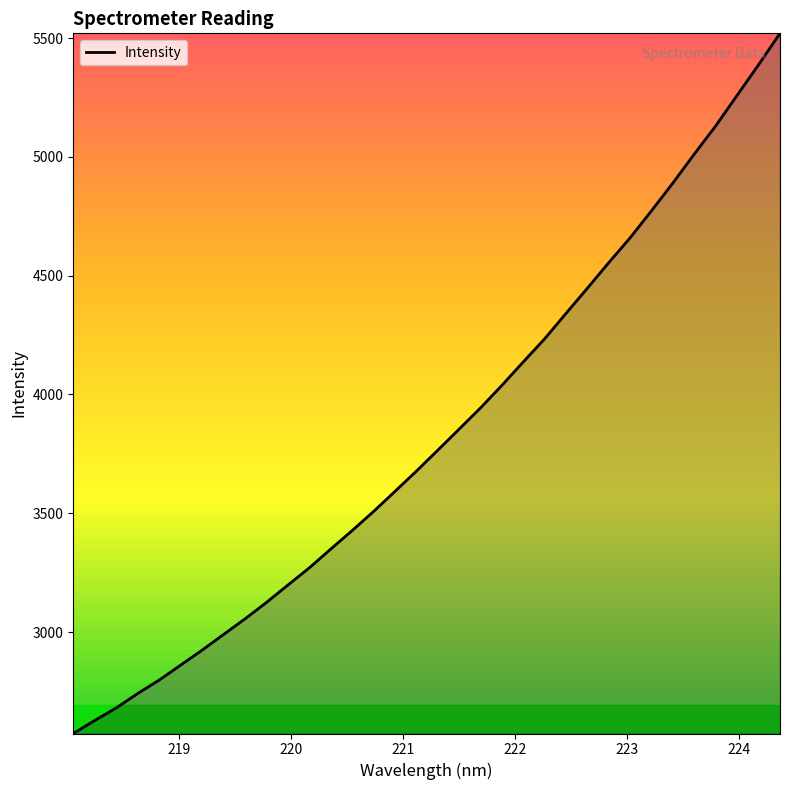

What is the minimum value shown in the chart?

2572.7